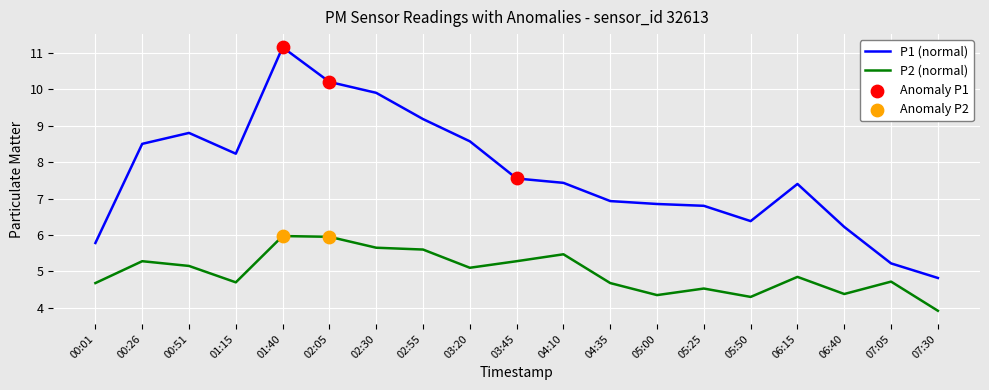

At which label does P2 (normal) reach its minimum?

07:30